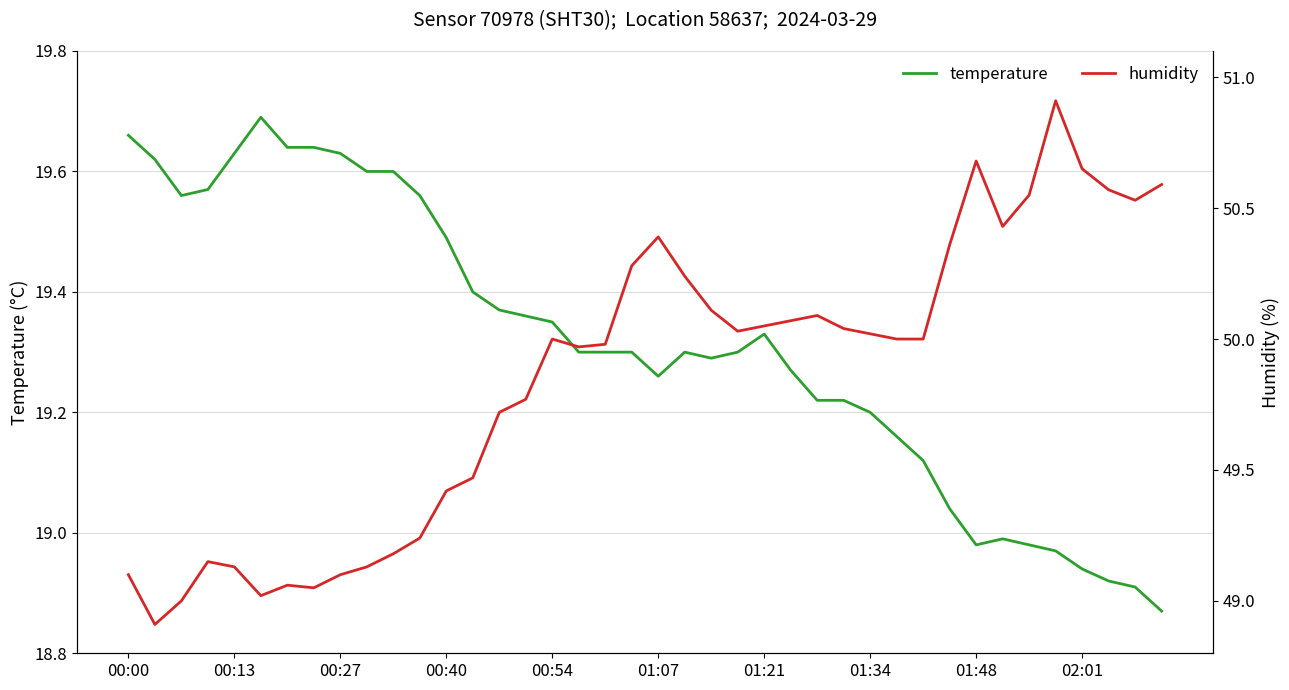

Is the value of humidity at 30 greater than the value of temperature at 10?

Yes